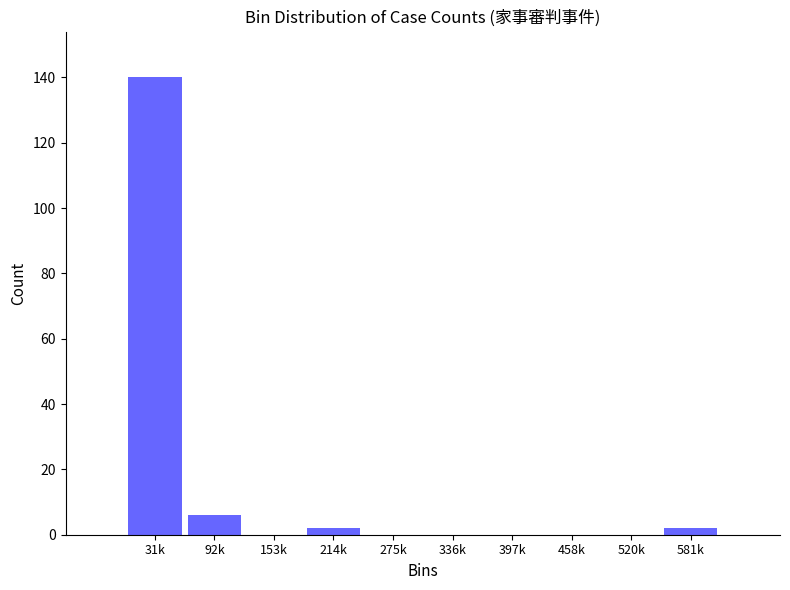

Reading left to right, transcribe all the data shown in this chart.

31k=140	92k=6	153k=0	214k=2	275k=0	336k=0	397k=0	458k=0	520k=0	581k=2